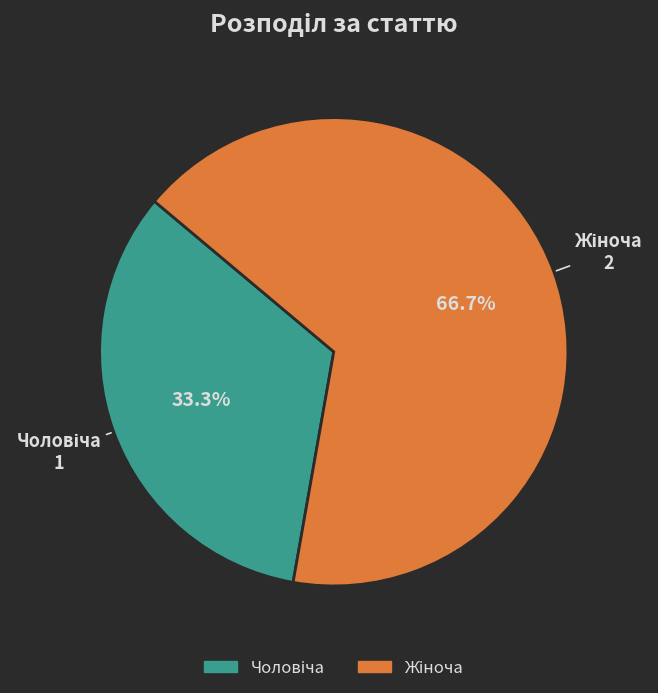

Is there a majority slice in this chart?

Yes